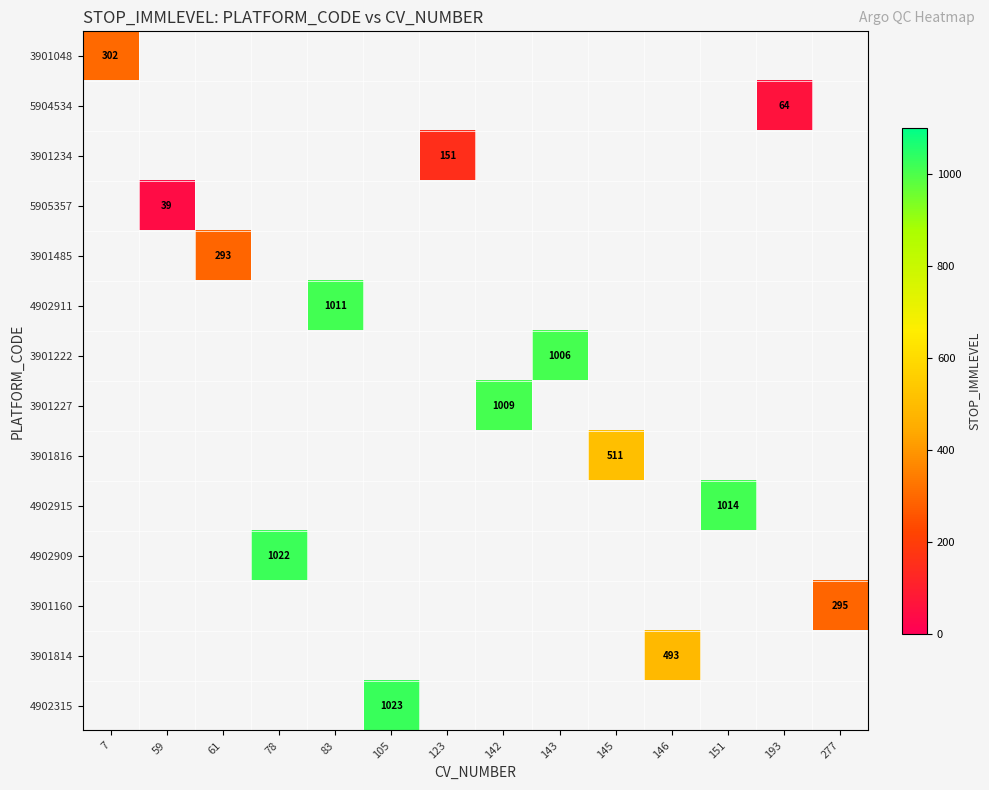

At how many categories does at least one series exceed 340?

8